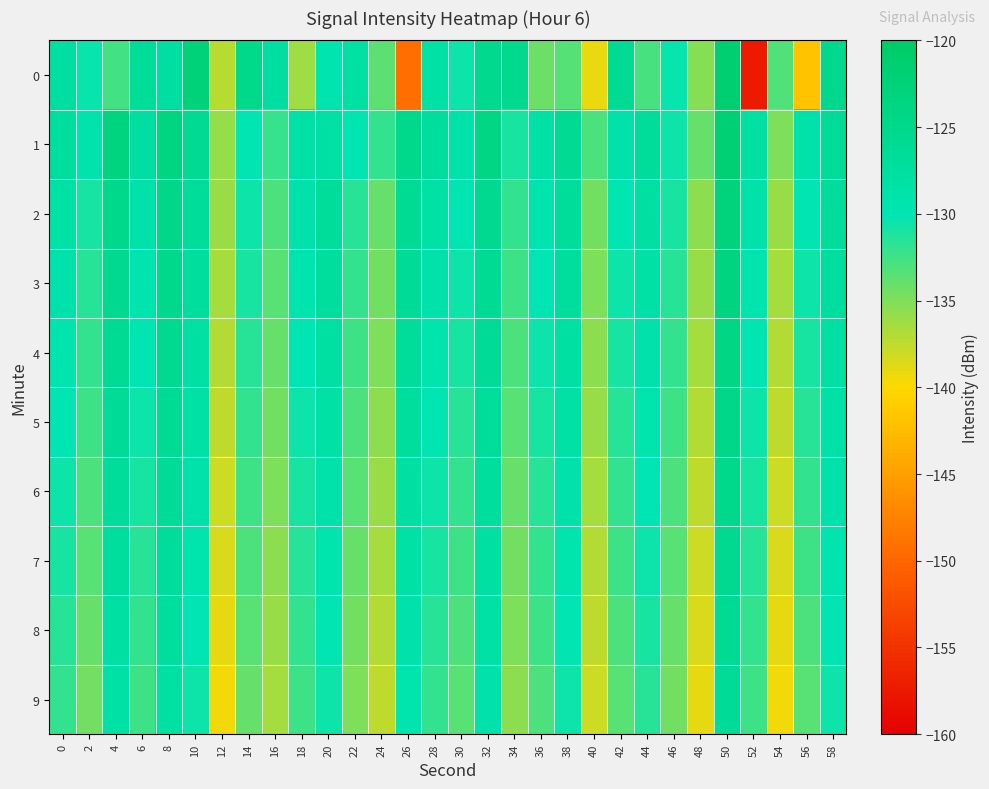

How many categories are shown in the chart?

30